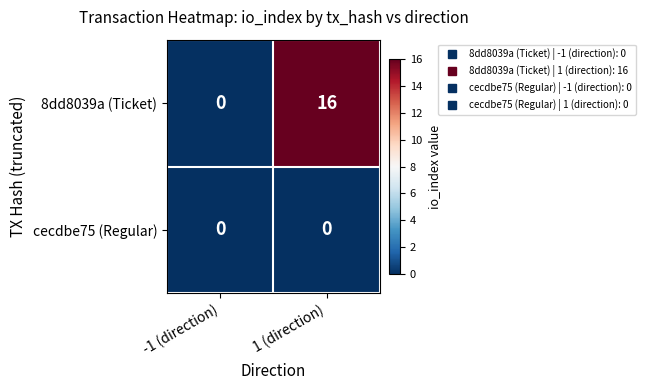

Which series changed the most between -1 (direction) and 1 (direction)?

8dd8039a (Ticket)